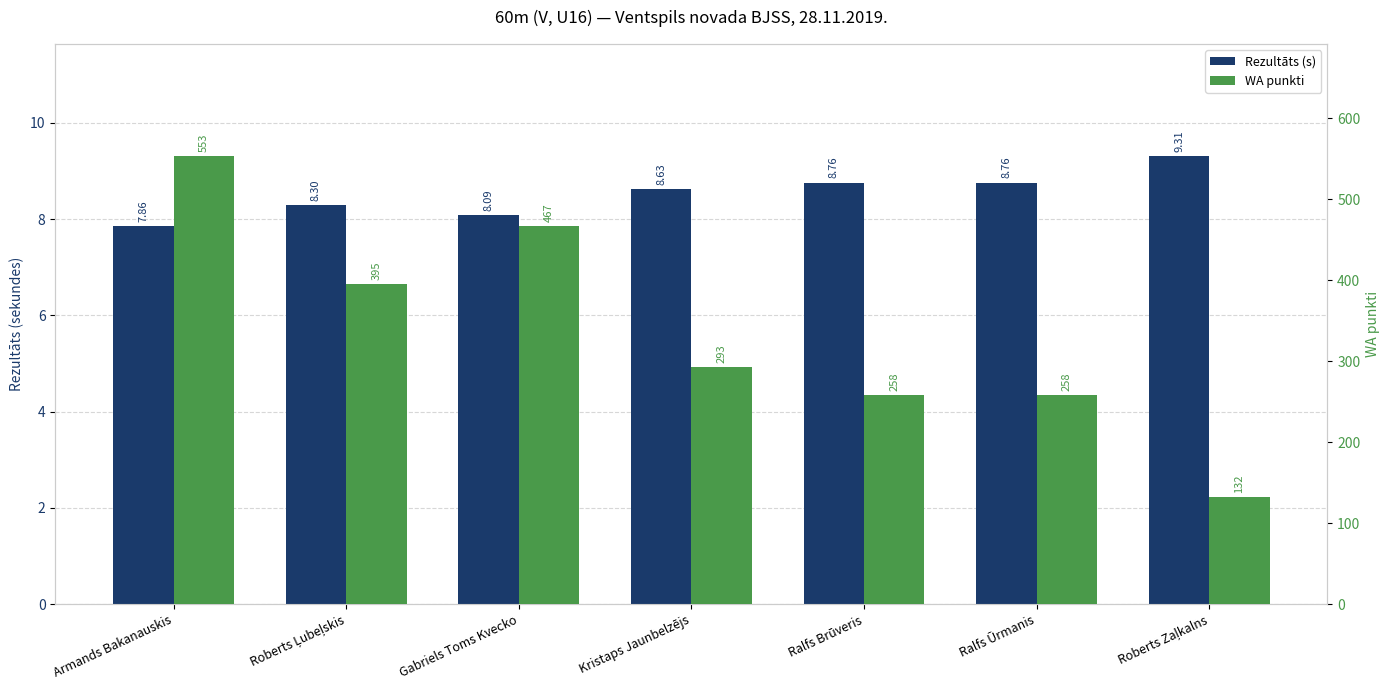

How many values in the Rezultāts (s) series exceed 8?

6